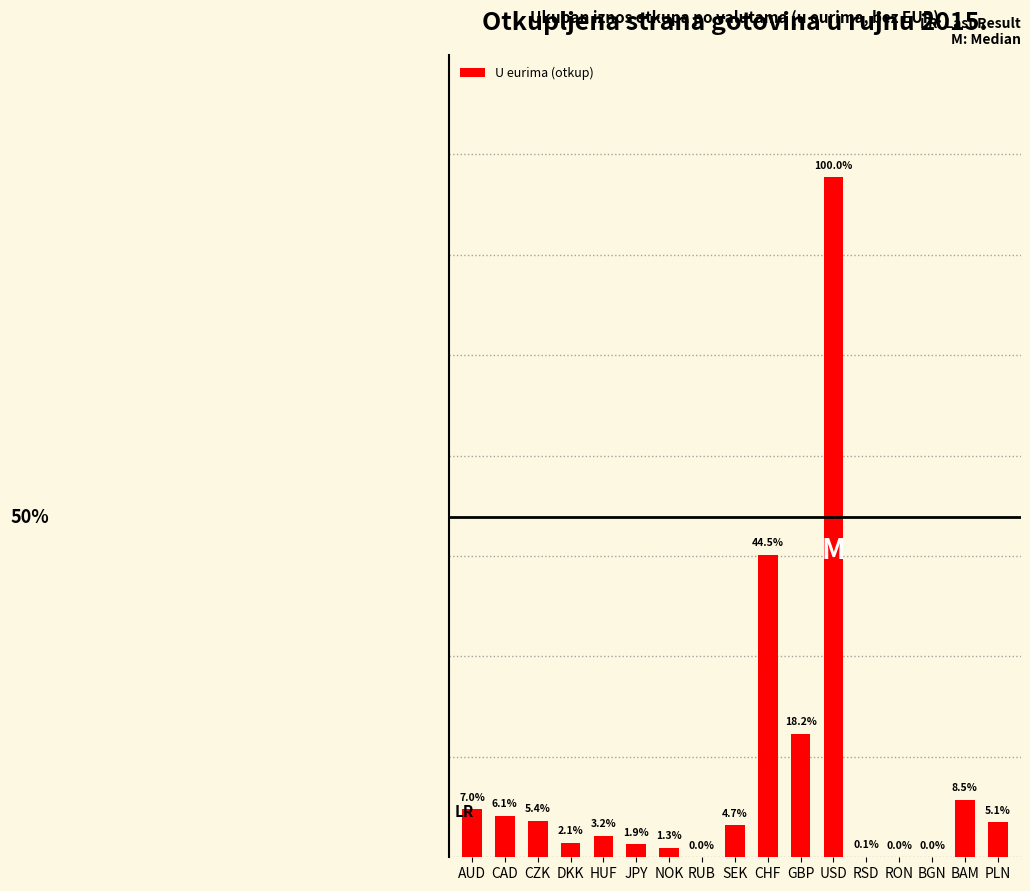

Are the bars horizontal?

No